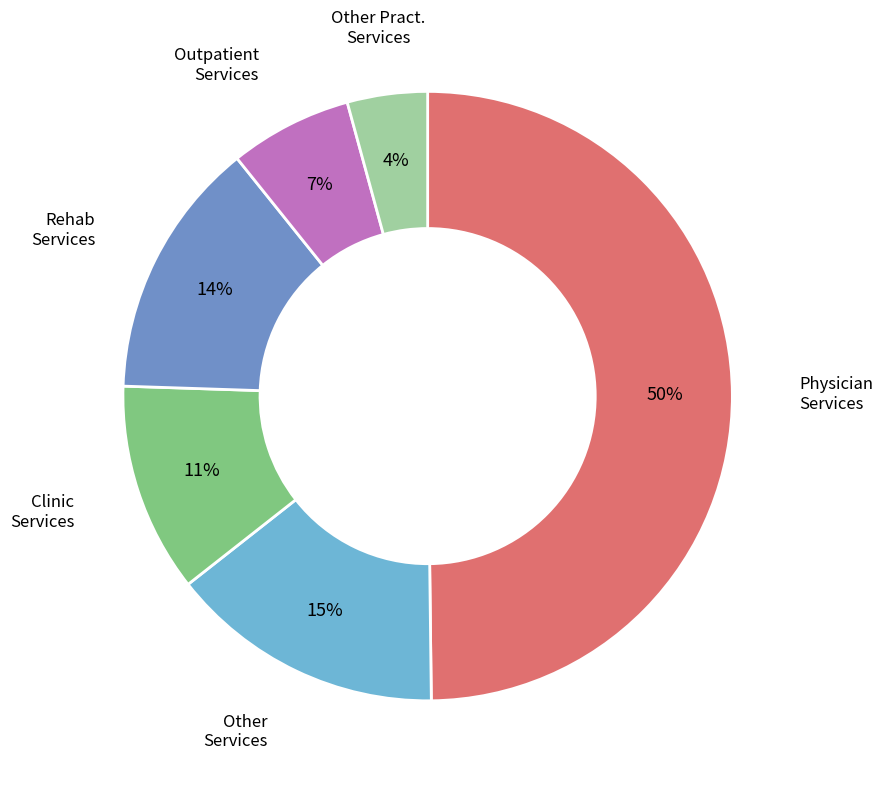

To the nearest percent, what is the average slice percentage?

17%